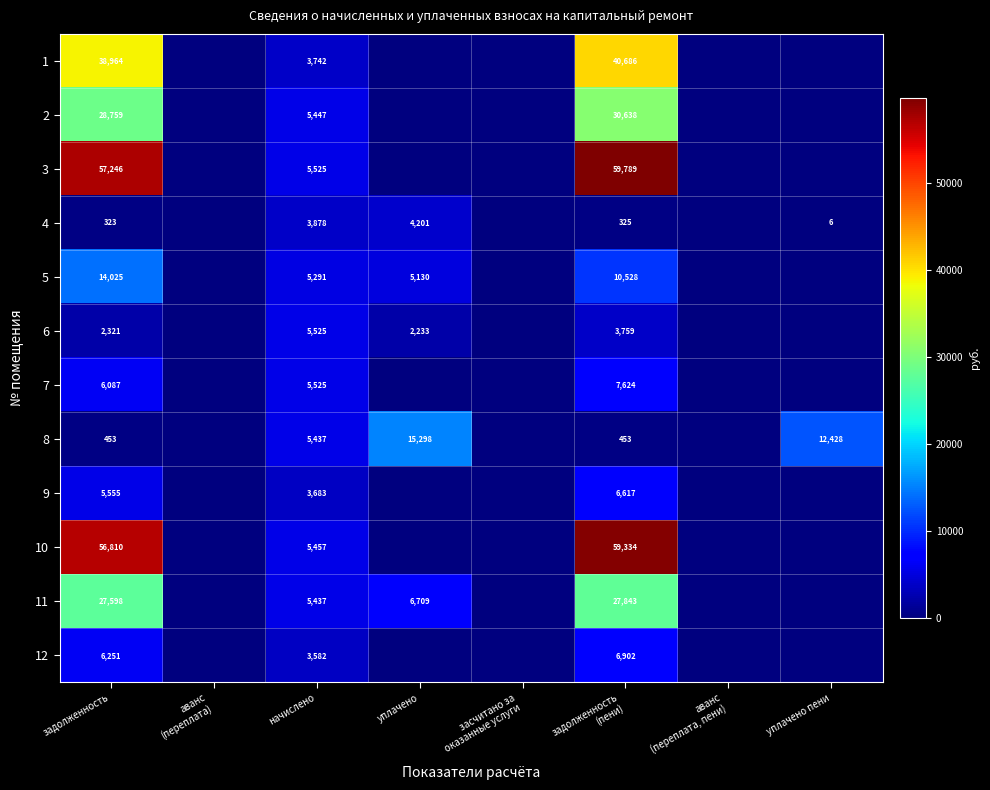

The 2 series shows 5447 at начислено. True or false?

True